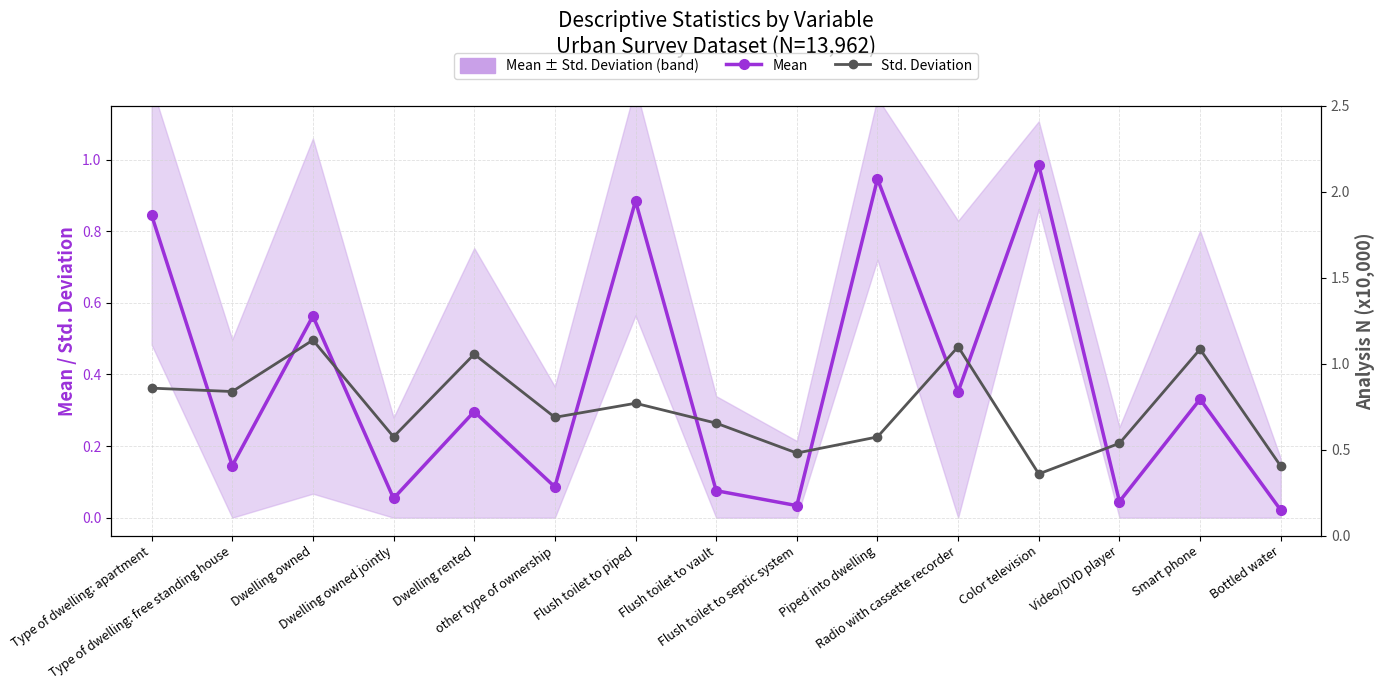

How many interior local peaks does the Std. Deviation series have?

5